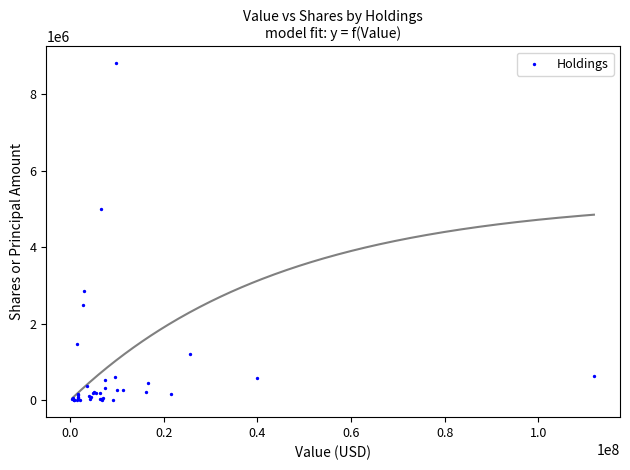

What Y value in the scatter plot is closest to 4400050?

5000000